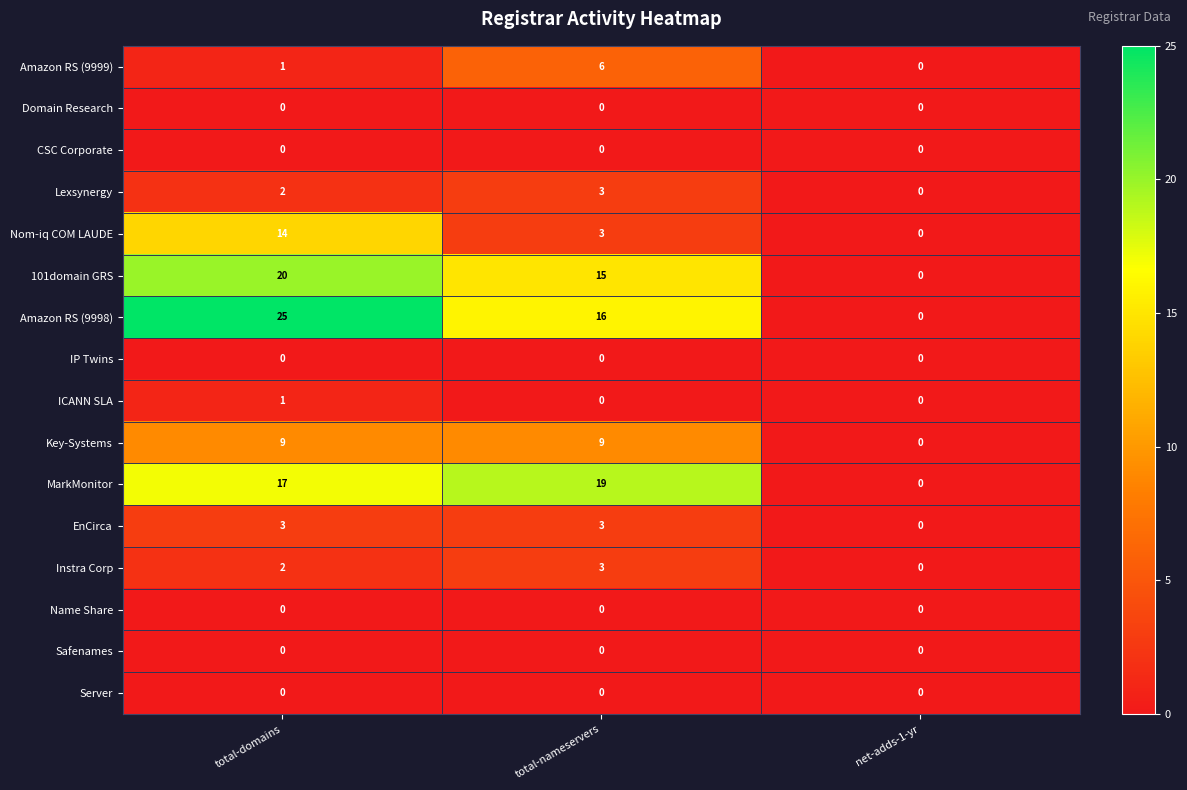

Which category has the highest value across all series?

total-domains